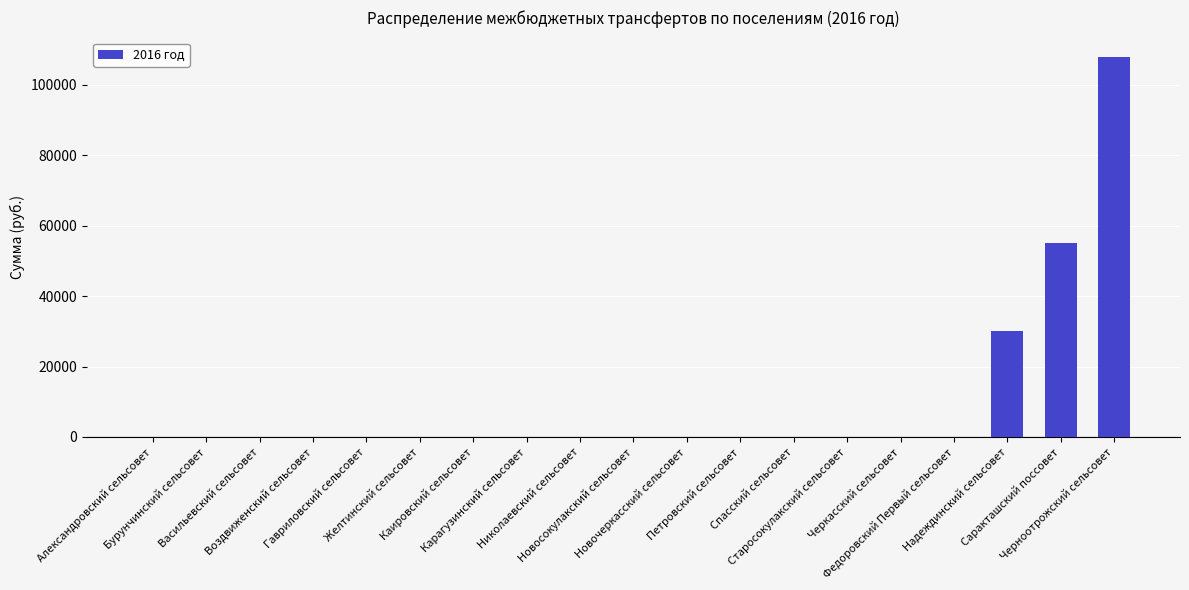

What is the maximum value shown in the chart?

108000